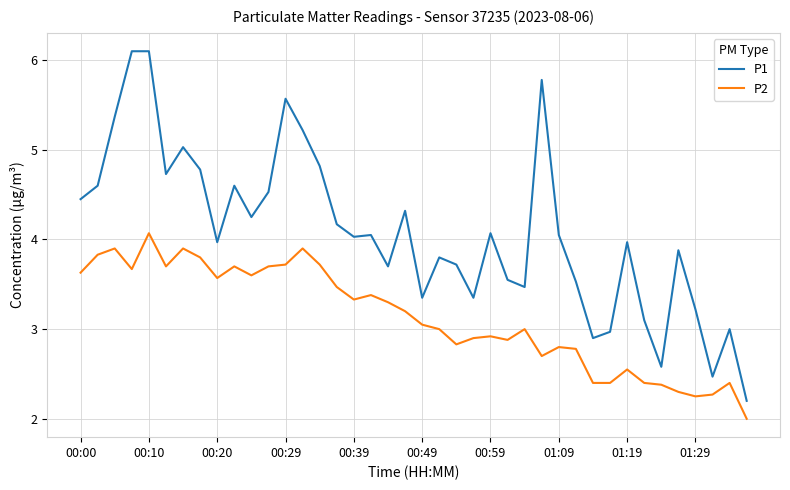

What is the difference between the maximum and minimum values in the P1 series?

3.9